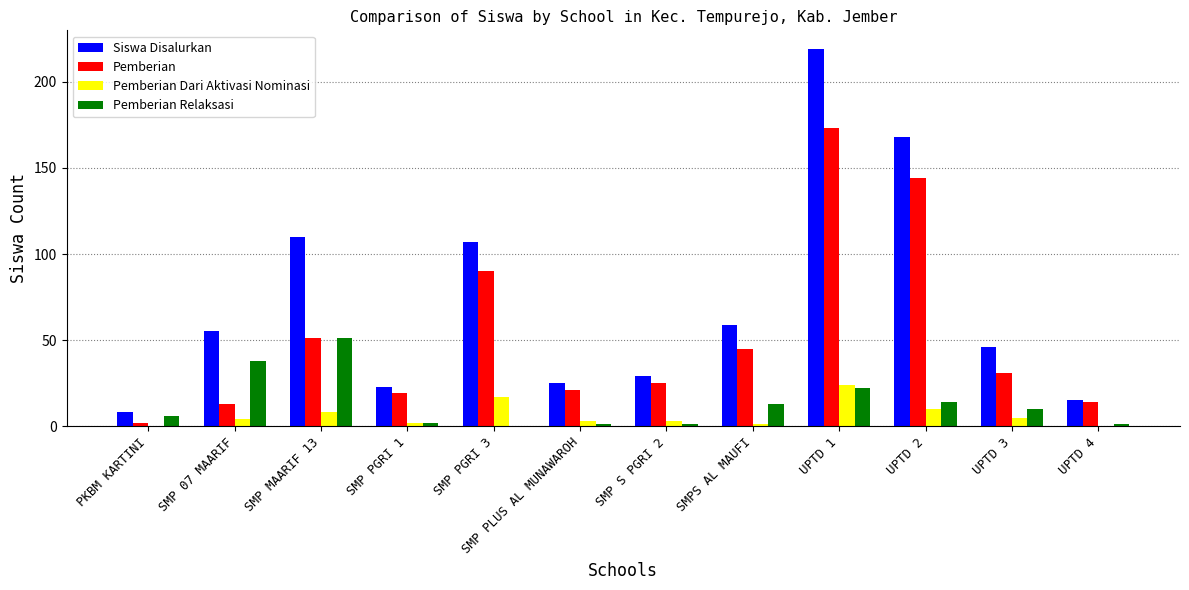

What is the greatest value displayed?

219